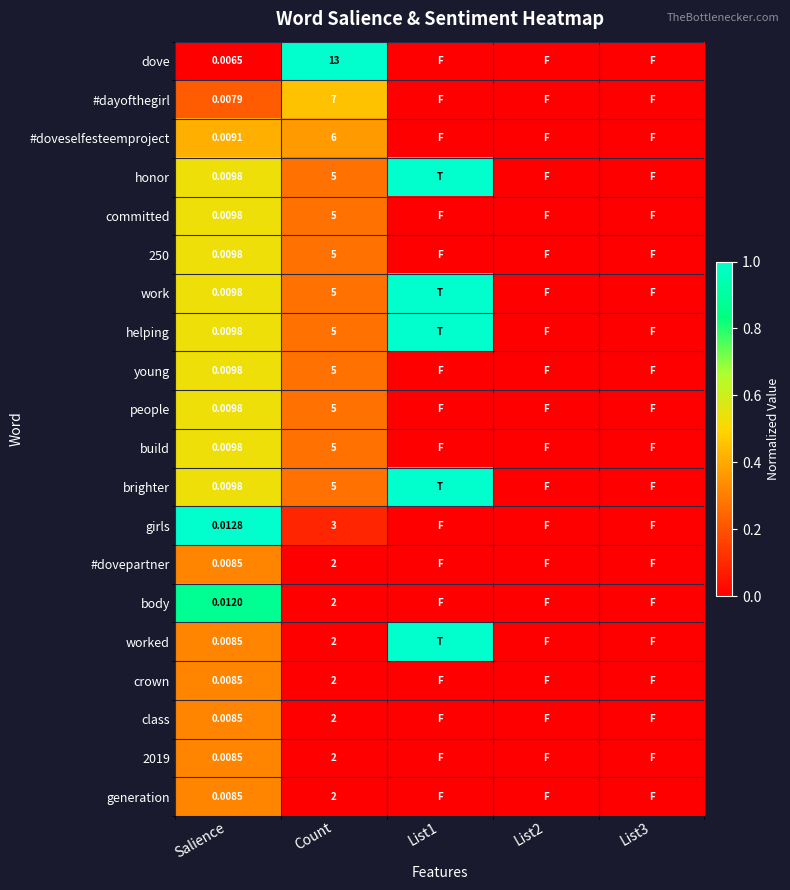

Is the value of brighter at Salience greater than the value of generation at Salience?

Yes